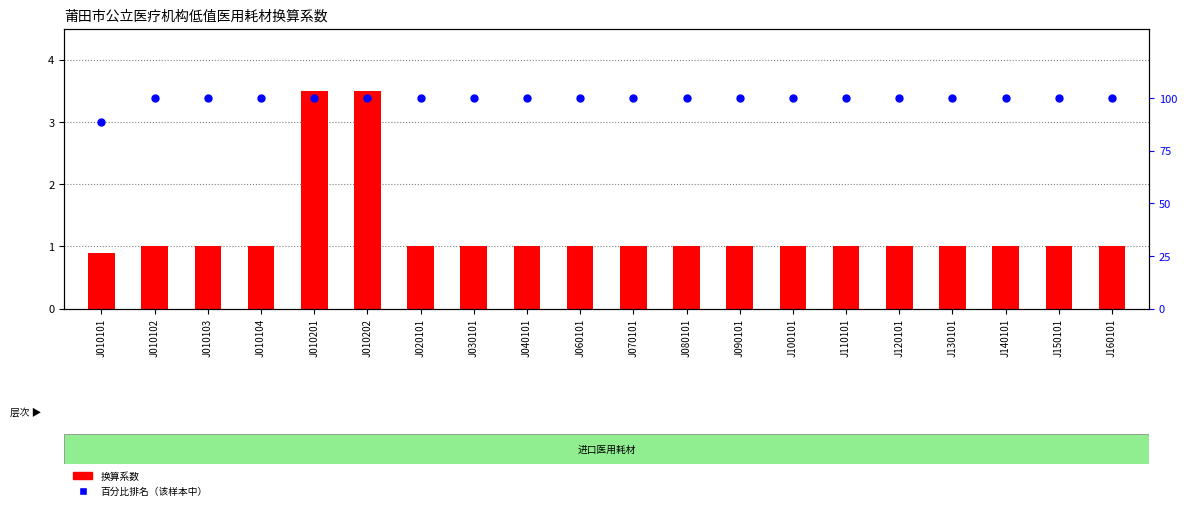

Which series has the largest Y range (max minus min)?

百分比排名